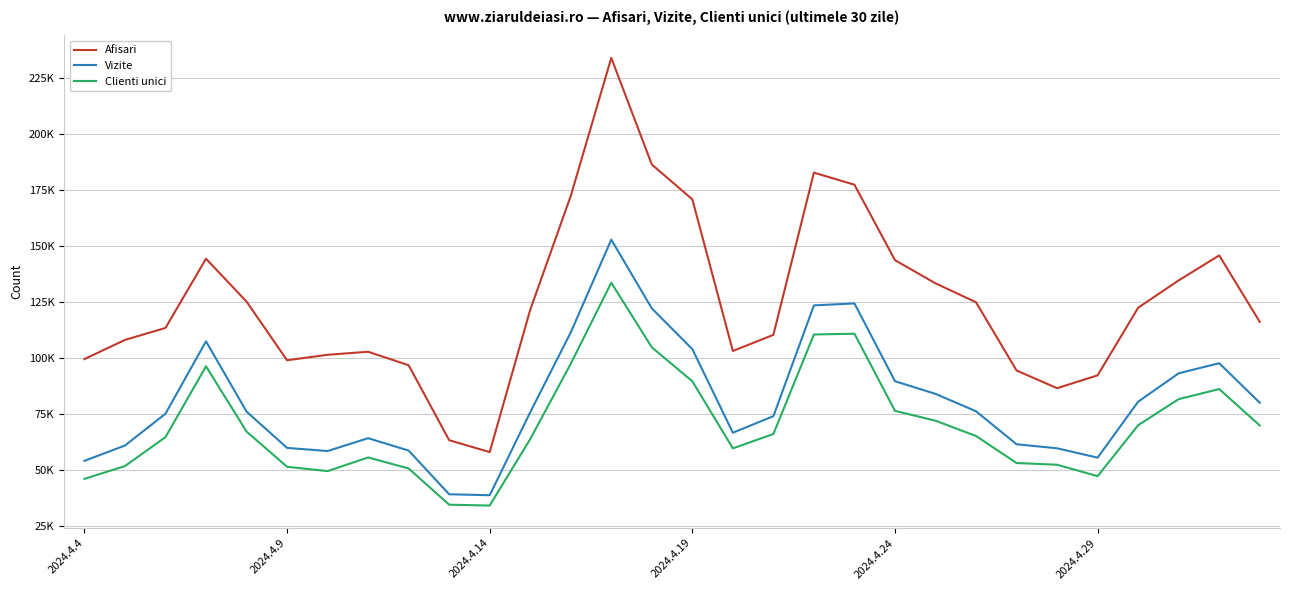

At how many categories does at least one series exceed 127530?

11